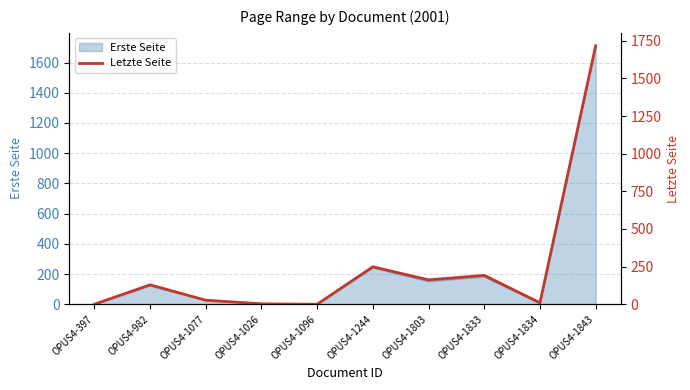

Reading right to left, transcribe all the data shown in this chart.

1717	10	192	162	249	0	3	27	129	0